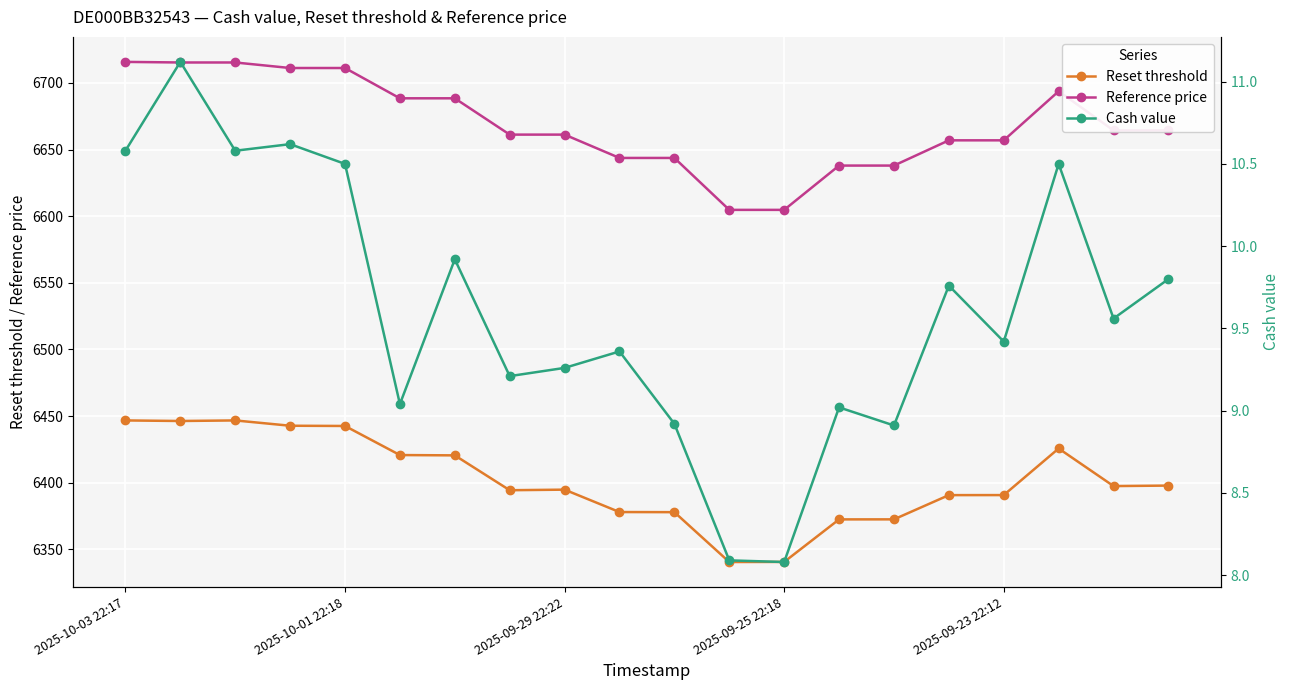

Count the number of data series in this chart.

3